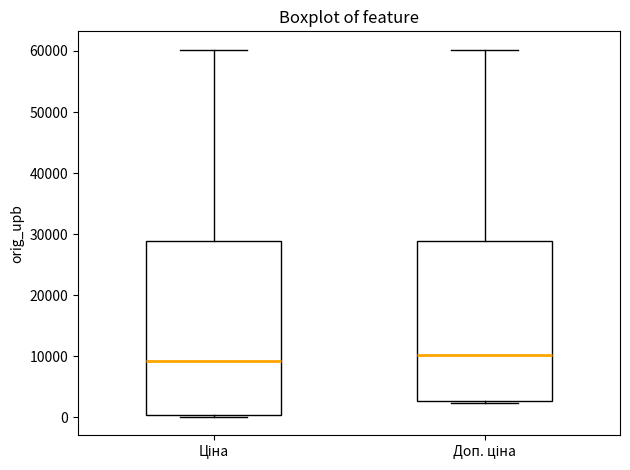

Reading left to right, read every box against the y-axis: the position of its median line, the range the box covers, and the ends of its whiskers. The values are not printed on the chart, so give them approximately, as read against the axis.

Ціна: median 9000, box 0 to 29000, whiskers 0 to 60000
Доп. ціна: median 10000, box 3000 to 29000, whiskers 2000 to 60000